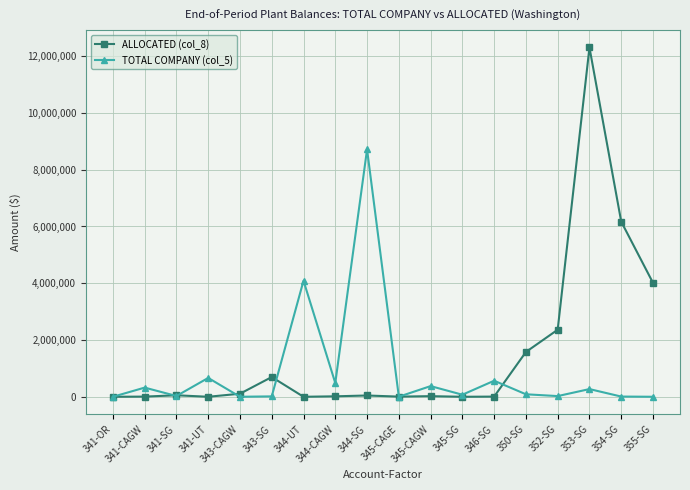

Which series has the largest range (max minus min)?

ALLOCATED (col_8)